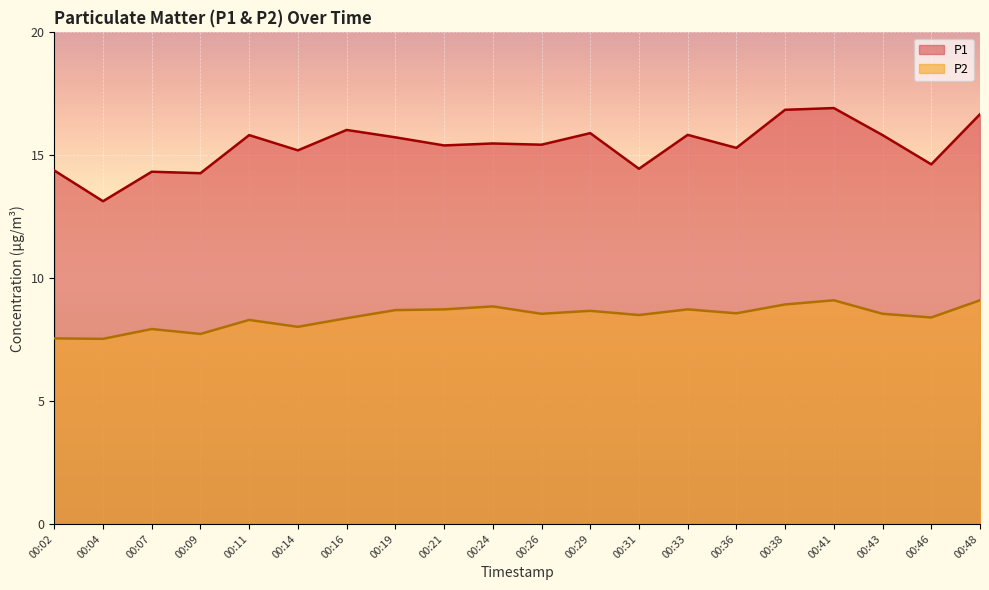

Which series has the widest spread of values?

P1